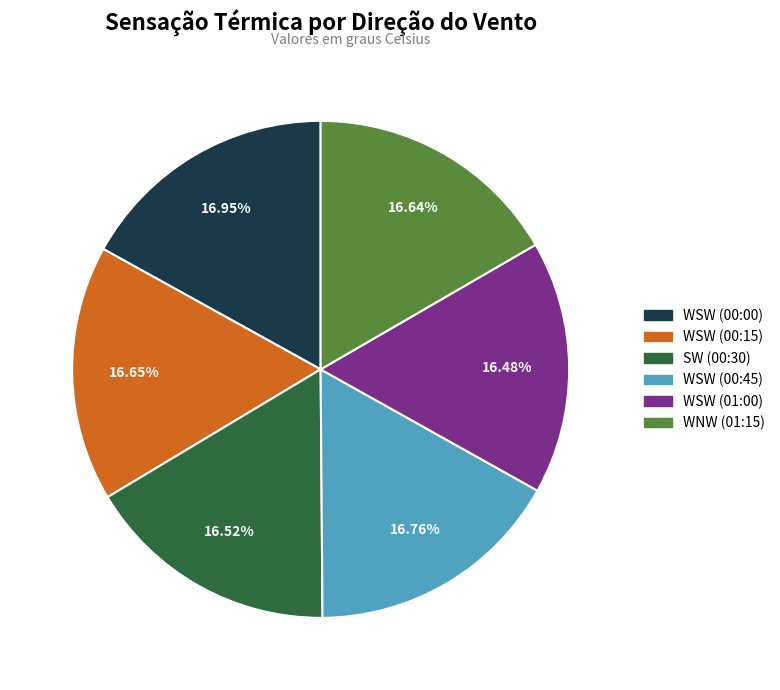

Is there any slice that represents more than half of the pie?

No